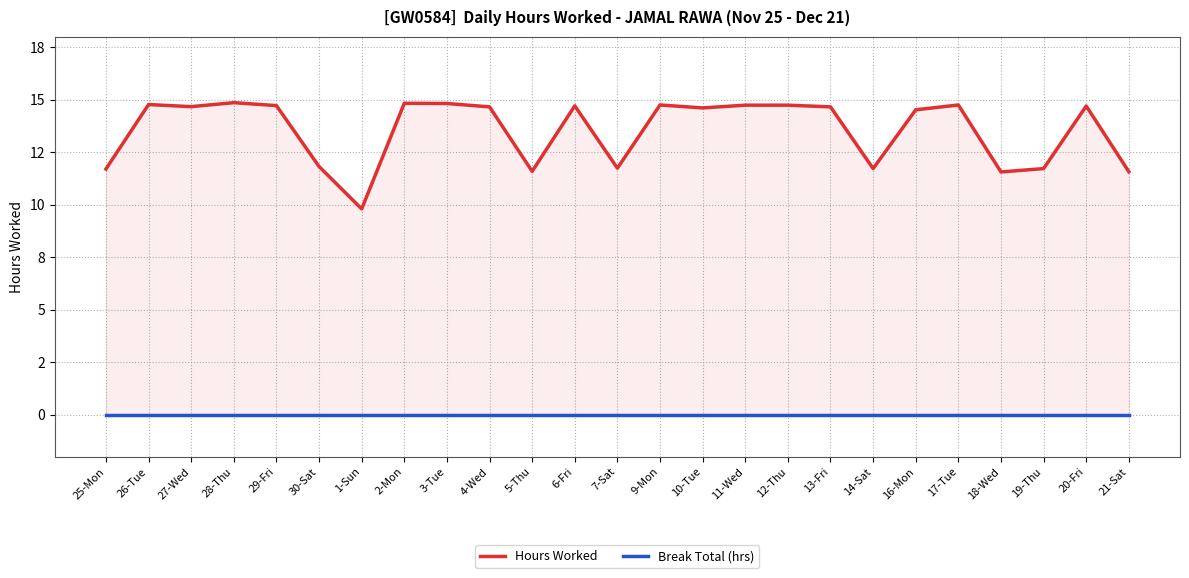

In Hours Worked, how many points are higher than both neighbors (excluding endpoints)?

7